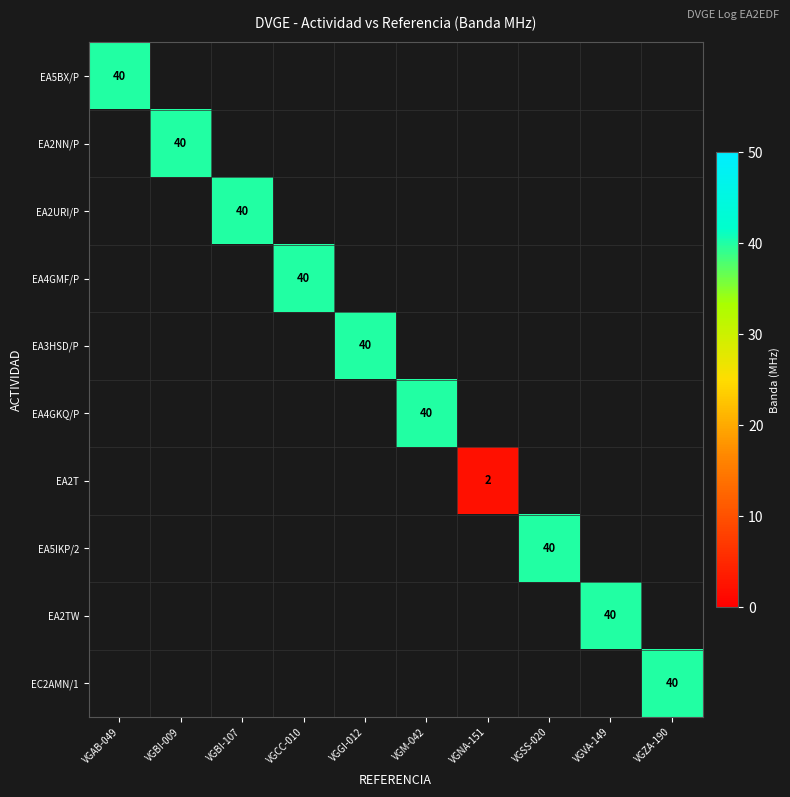

Which has a higher value, VGM-042 or VGVA-149?

VGVA-149